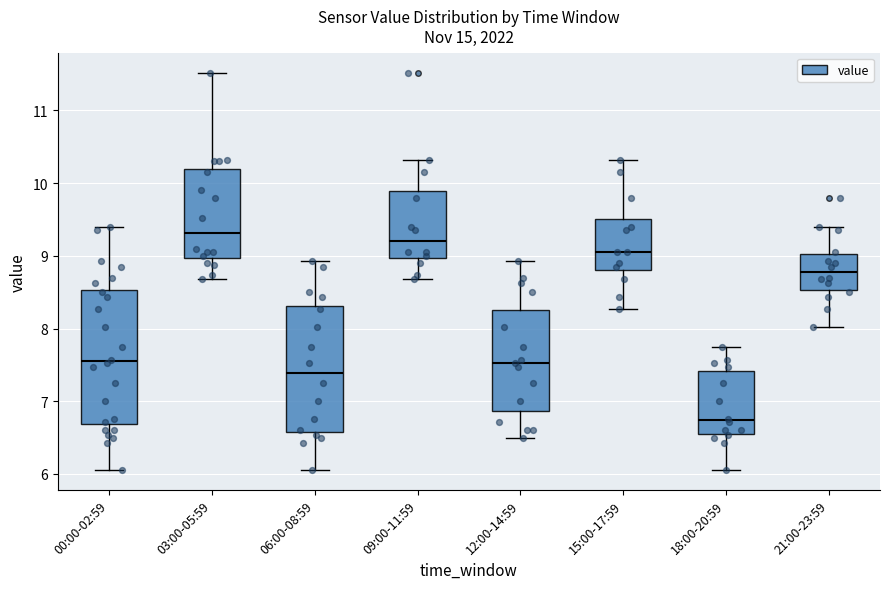

Which box has the lowest median line?

18:00-20:59